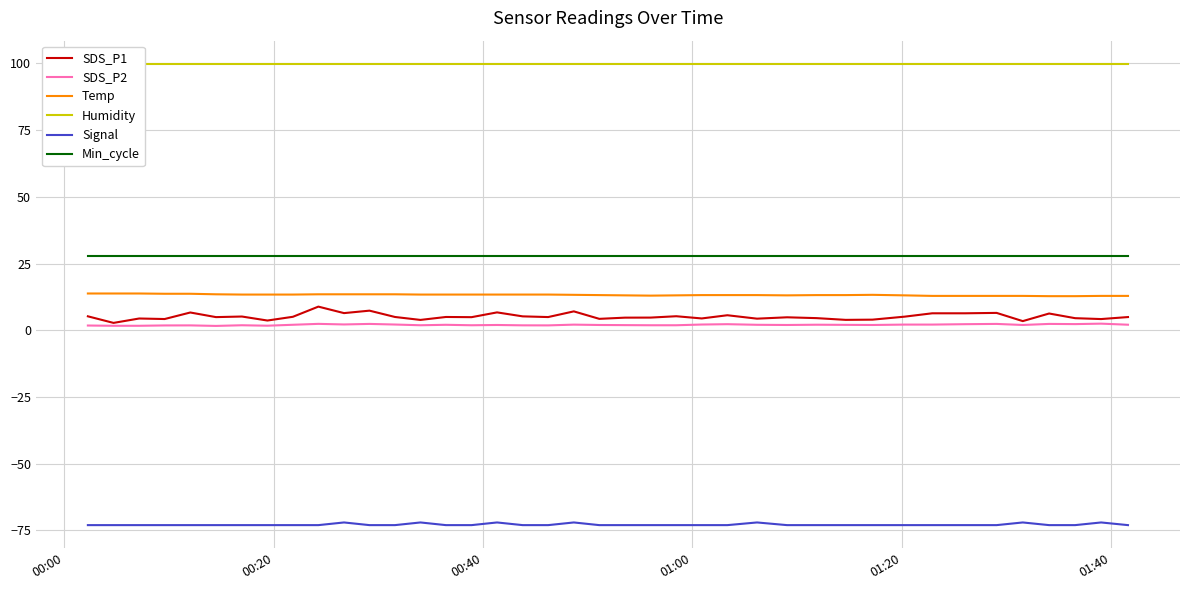

True or false: Temp and SDS_P2 intersect in this chart.

False